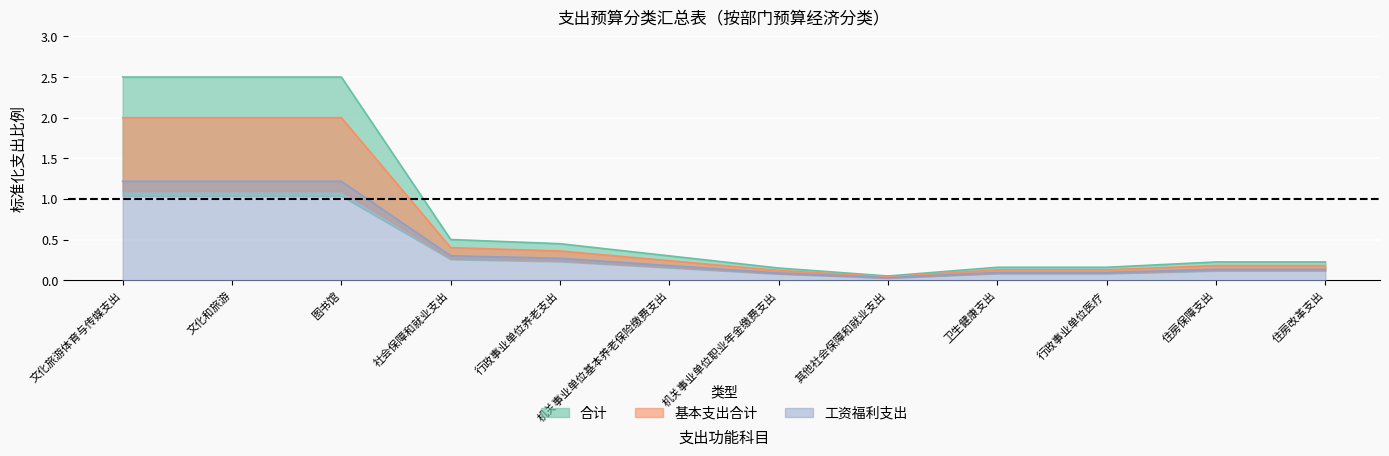

Where is 工资福利支出 nearest to the value 0?

其他社会保障和就业支出